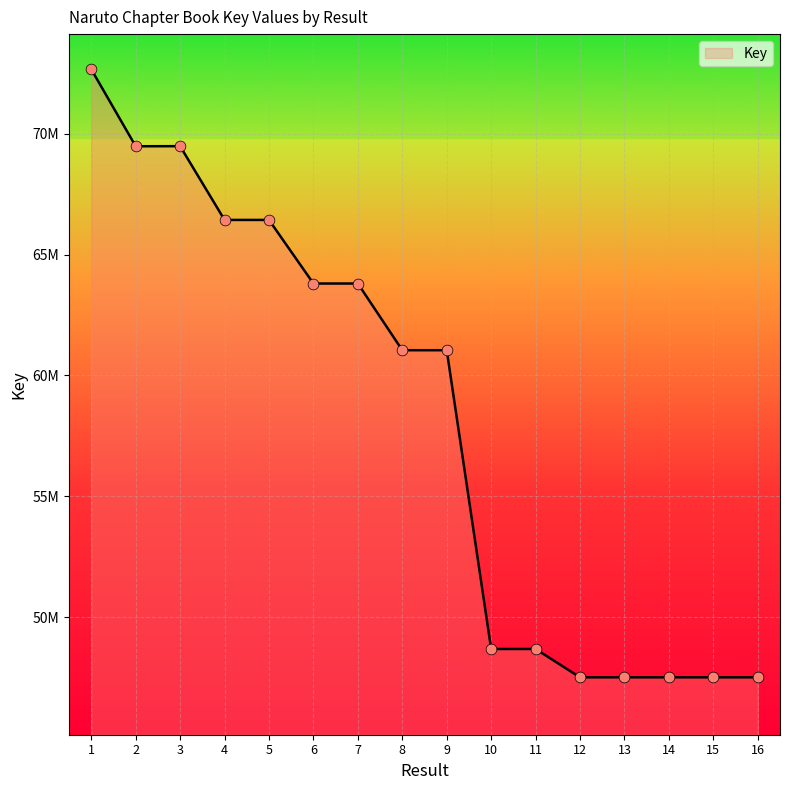

Approximately how many times larger is the value at 9 compared to 7?

1.0